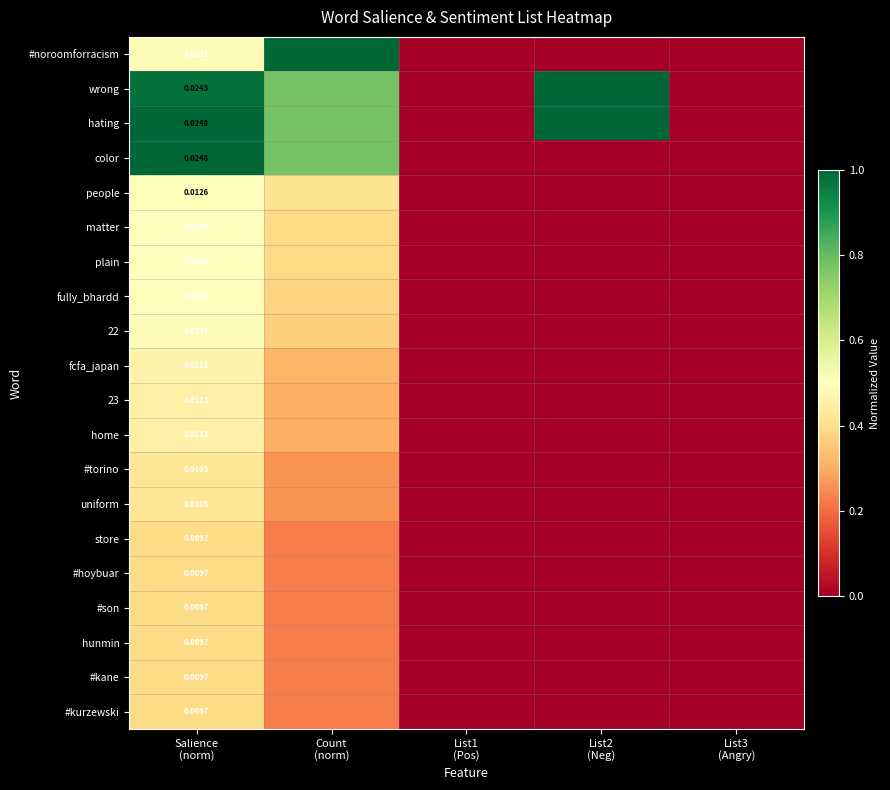

Is it true that matter equals 0.4 at Count (norm)?

True